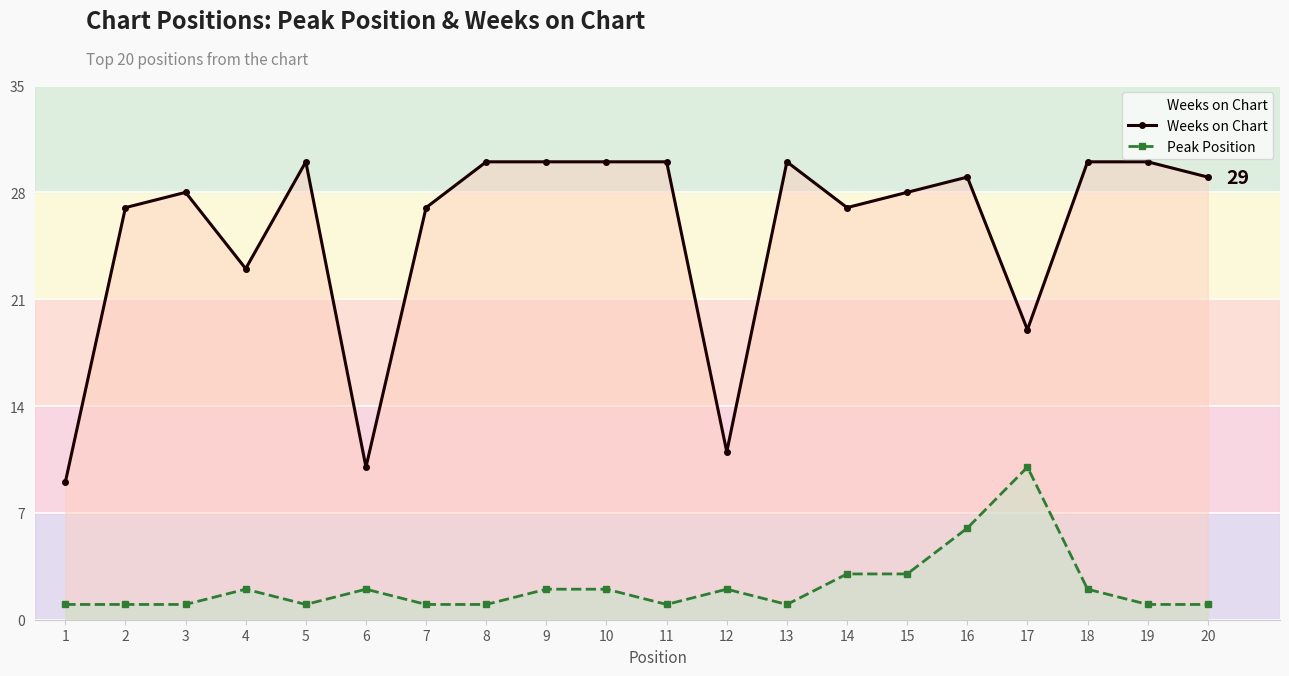

Reading left to right, list all the values displayed in this chart.

Weeks on Chart: 1=9	2=27	3=28	4=23	5=30	6=10	7=27	8=30	9=30	10=30	11=30	12=11	13=30	14=27	15=28	16=29	17=19	18=30	19=30	20=29
Peak Position: 1=1	2=1	3=1	4=2	5=1	6=2	7=1	8=1	9=2	10=2	11=1	12=2	13=1	14=3	15=3	16=6	17=10	18=2	19=1	20=1